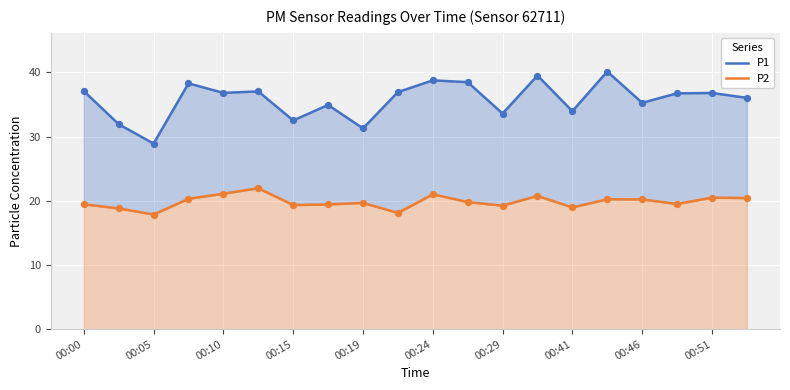

Is the value of P2 at 00:00 greater than the value of P1 at 00:15?

No